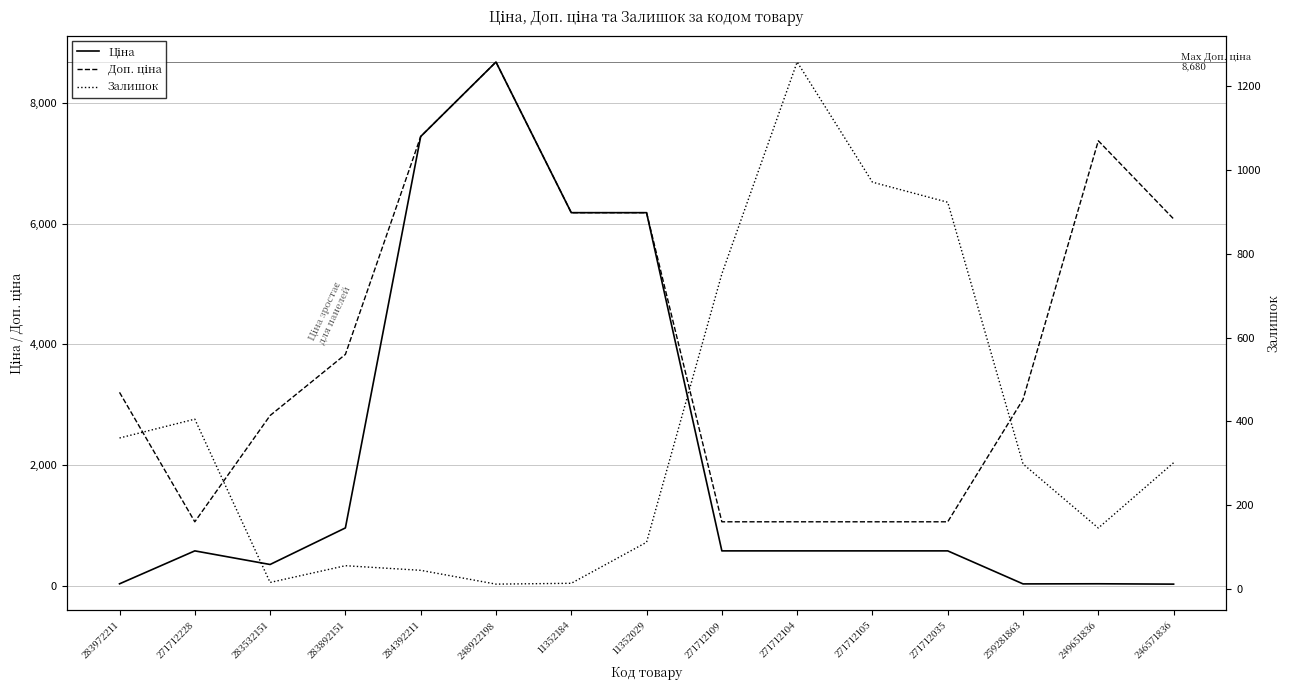

Count the number of data series in this chart.

3